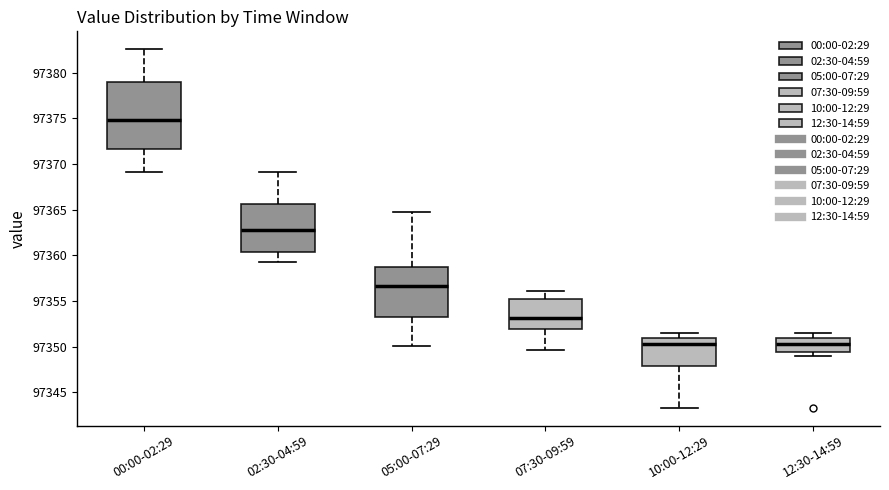

Which box is the tallest, from its lower edge to its upper edge?

00:00-02:29